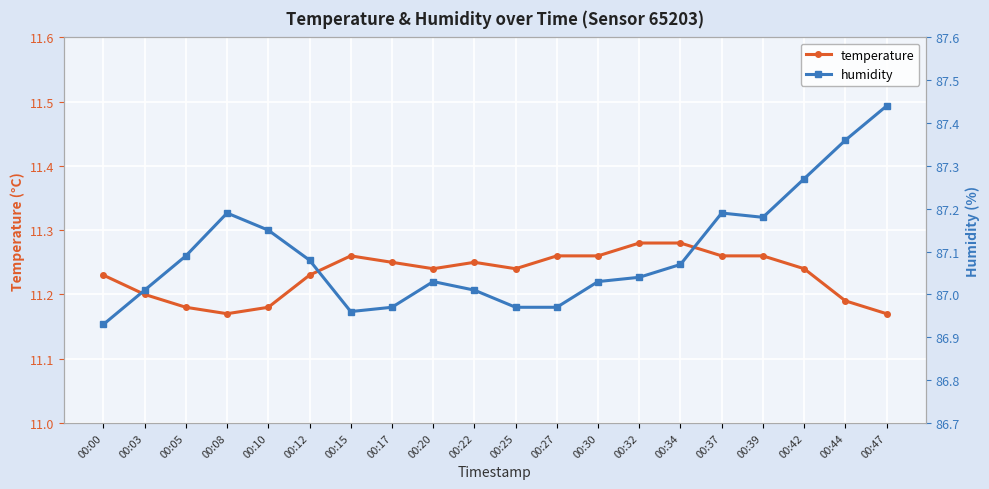

Reading left to right, transcribe all the data shown in this chart.

temperature: 11.2	11.2	11.2	11.2	11.2	11.2	11.3	11.2	11.2	11.2	11.2	11.3	11.3	11.3	11.3	11.3	11.3	11.2	11.2	11.2
humidity: 86.9	87.0	87.1	87.2	87.2	87.1	87.0	87.0	87.0	87.0	87.0	87.0	87.0	87.0	87.1	87.2	87.2	87.3	87.4	87.4